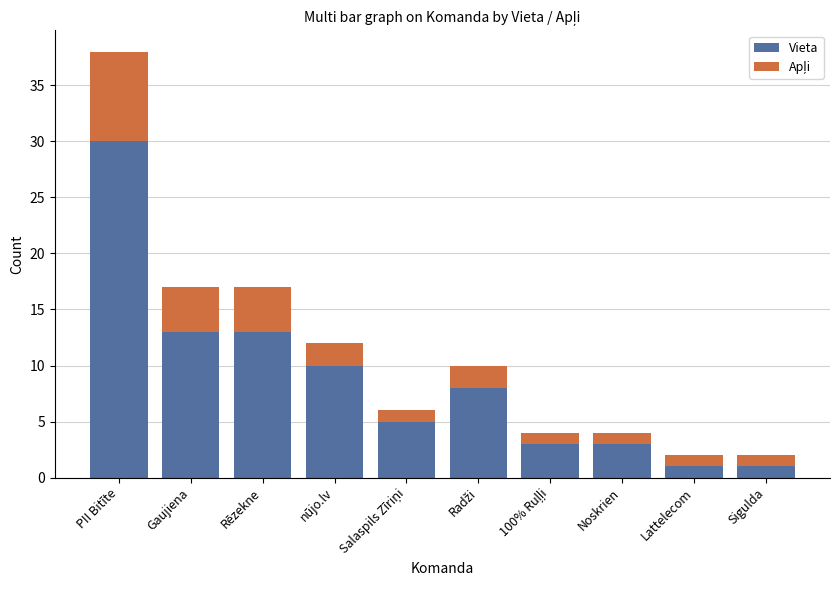

At which category is the sum across all series the highest?

PII Bitīte